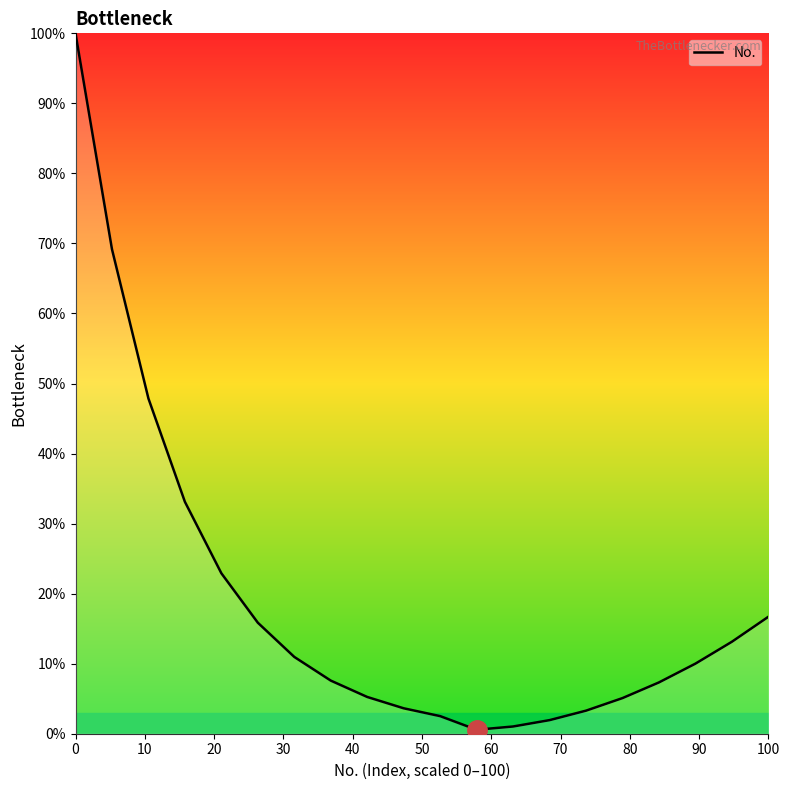

What is the difference between the maximum and minimum values?

99.4